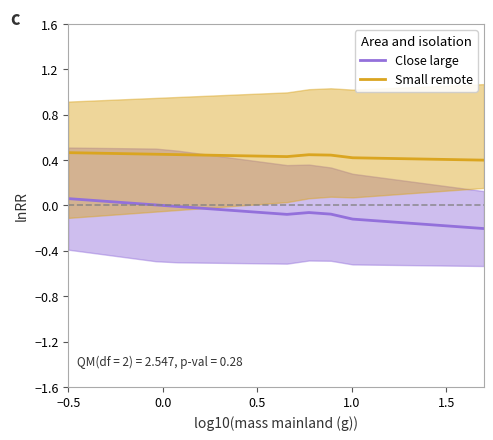

True or false: Close large and Small remote cross at least once.

False